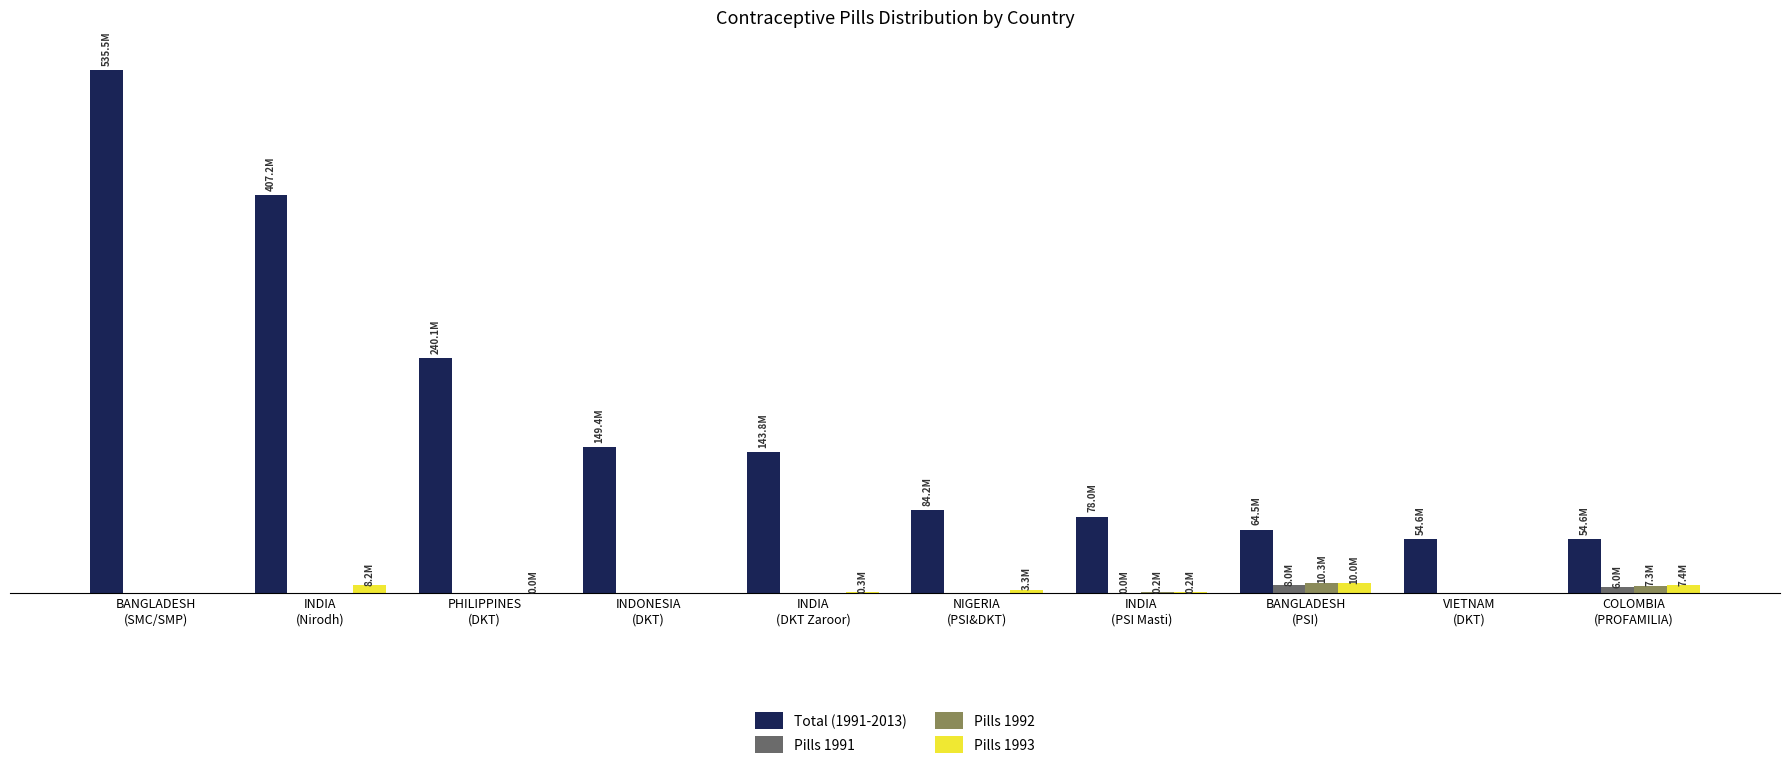

The value of Pills 1991 at BANGLADESH
(SMC/SMP) is 0. True or false?

True